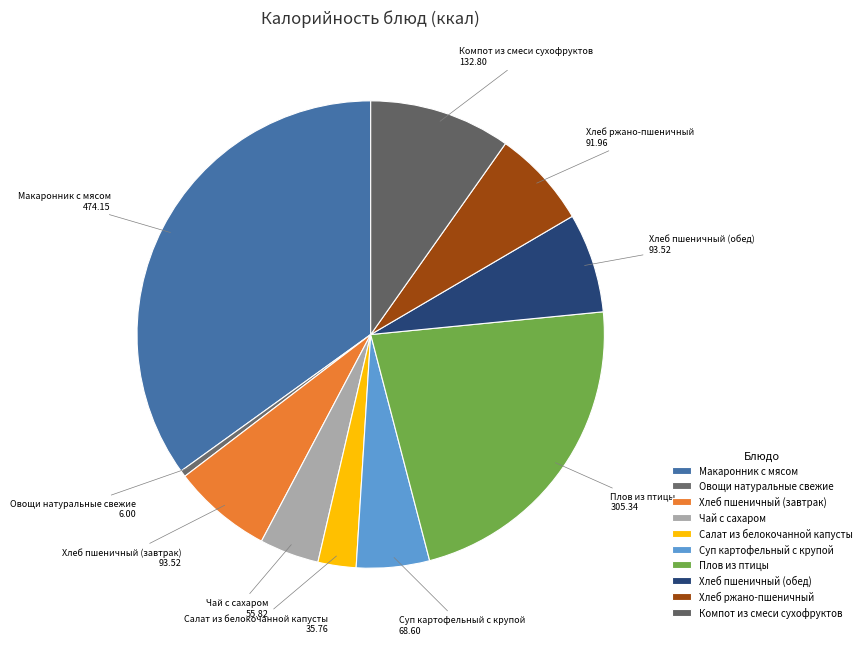

Is there any slice that represents more than half of the pie?

No